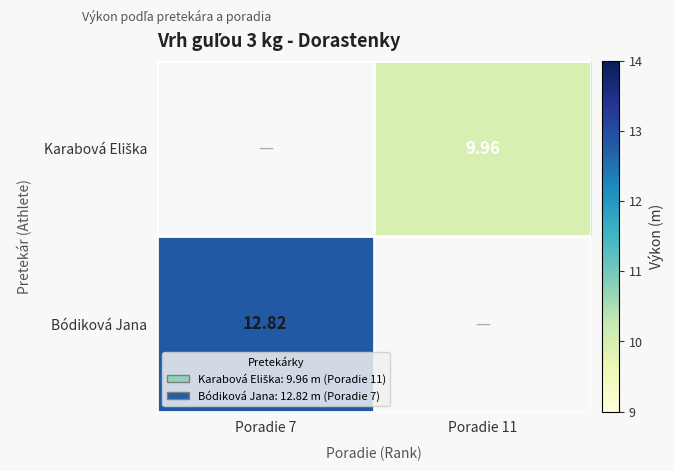

Where does the Karabová Eliška series first go above 9?

Poradie 11